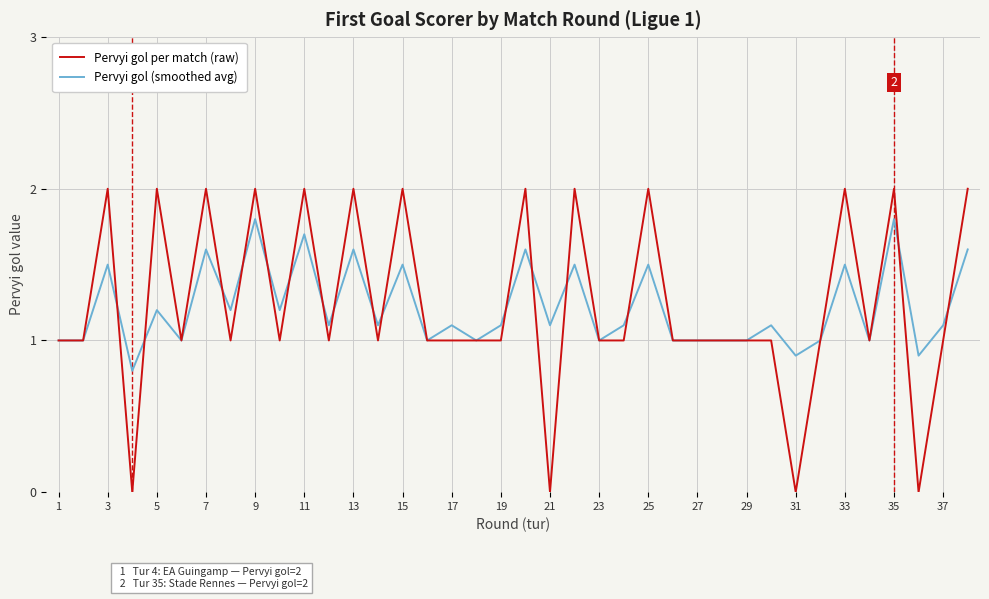

What is the highest value of the Pervyi gol per match (raw) series?

2.0